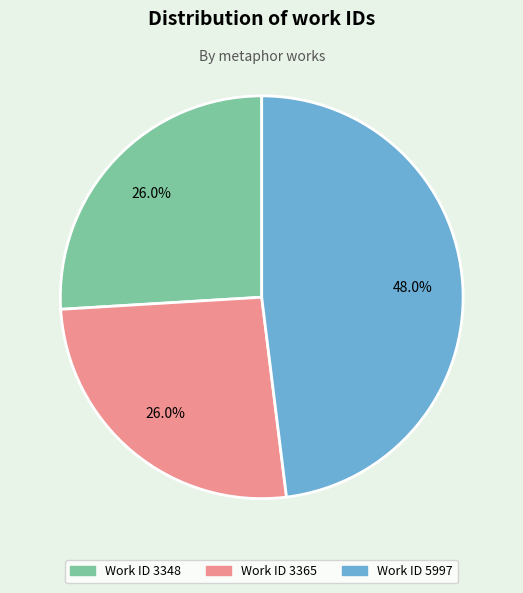

Does any single category account for the majority?

No